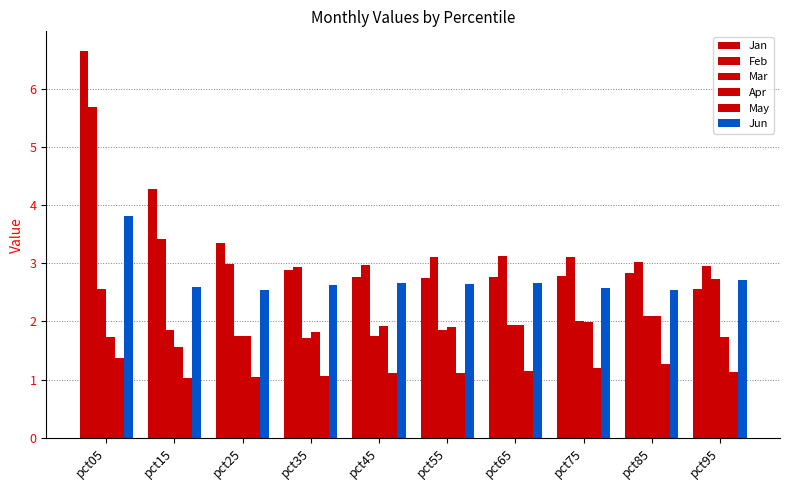

What is the value of the Mar bar at the 5th from the left?

1.7